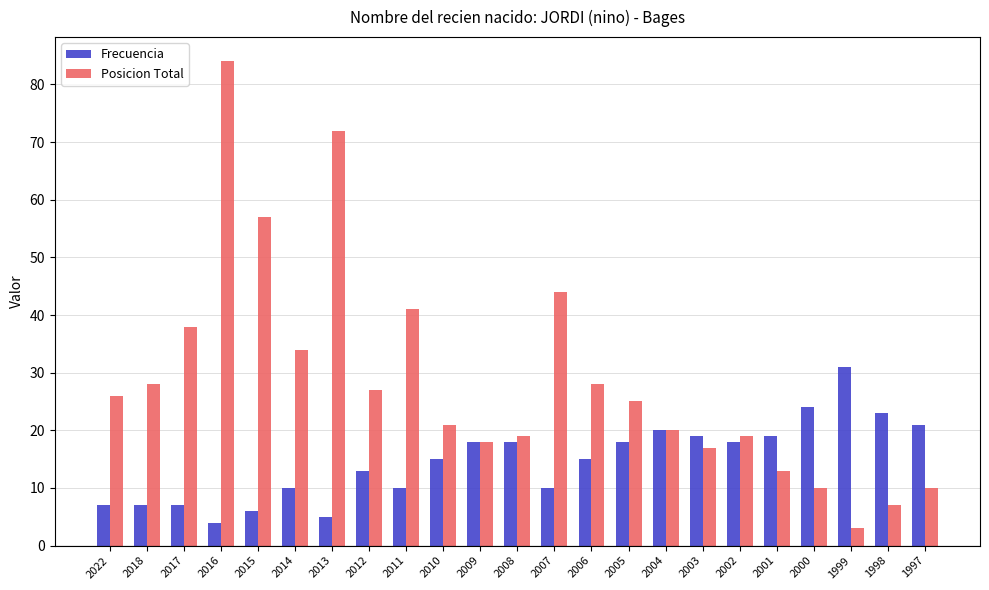

At which label does Posicion Total first exceed 25?

2022